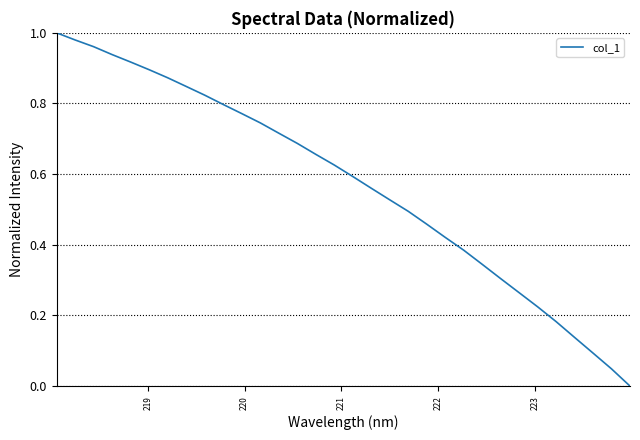

What is the maximum value shown in the chart?

1.0